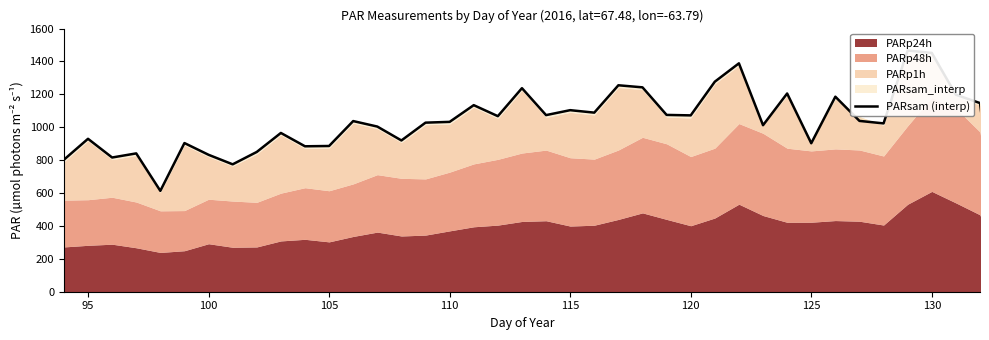

What is the sum of all values?

40774.4